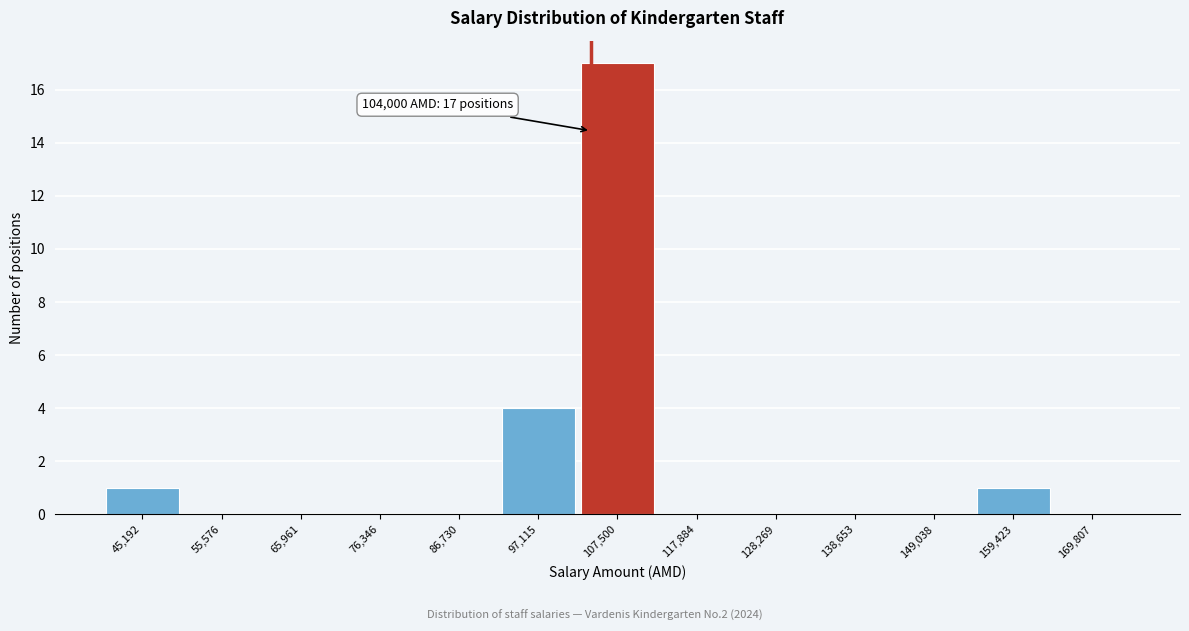

Over which range of the x-axis is the bar tallest?

102000 to 112000